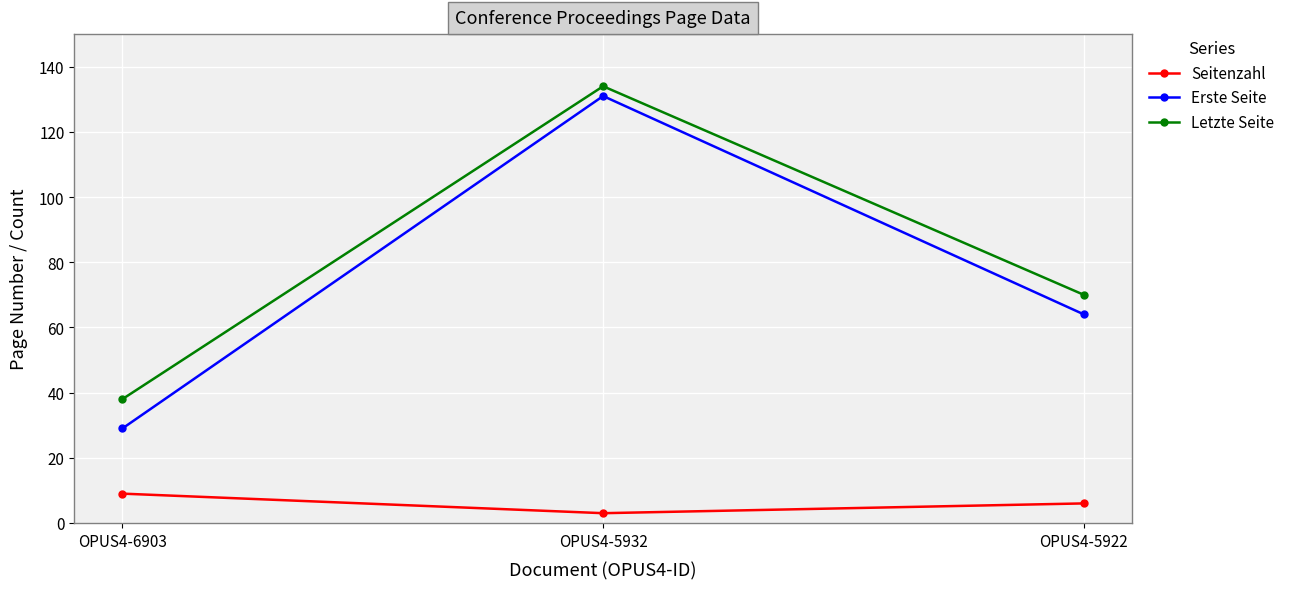

At which category is the sum across all series the highest?

OPUS4-5932